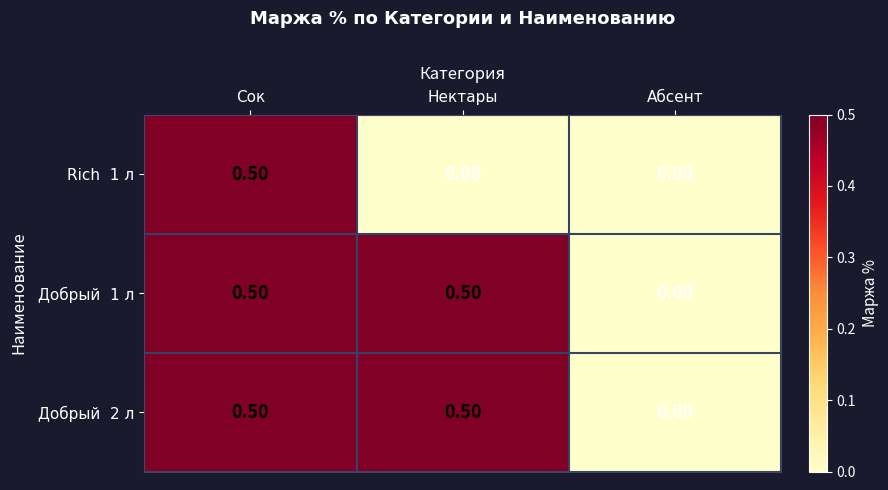

At which category is the sum across all series the highest?

Сок